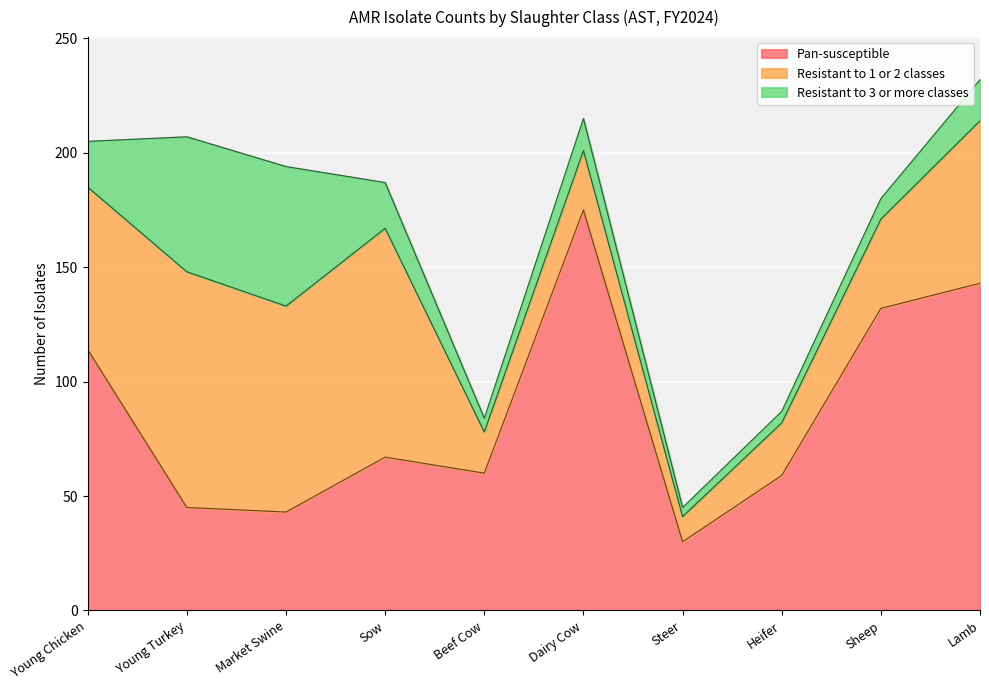

How many data points in Resistant to 3 or more classes are above 18?

4